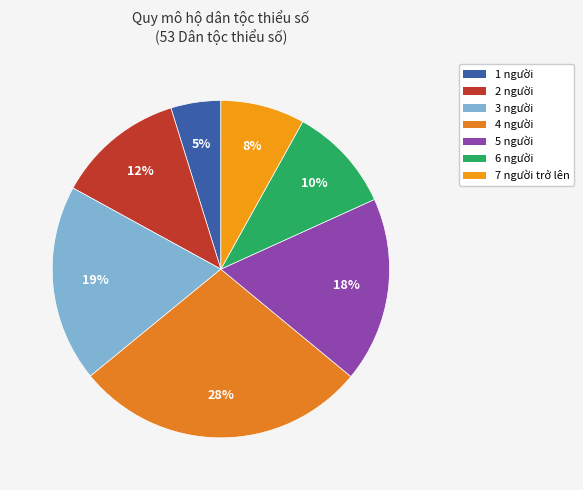

What is the smallest slice in the pie chart?

1 người